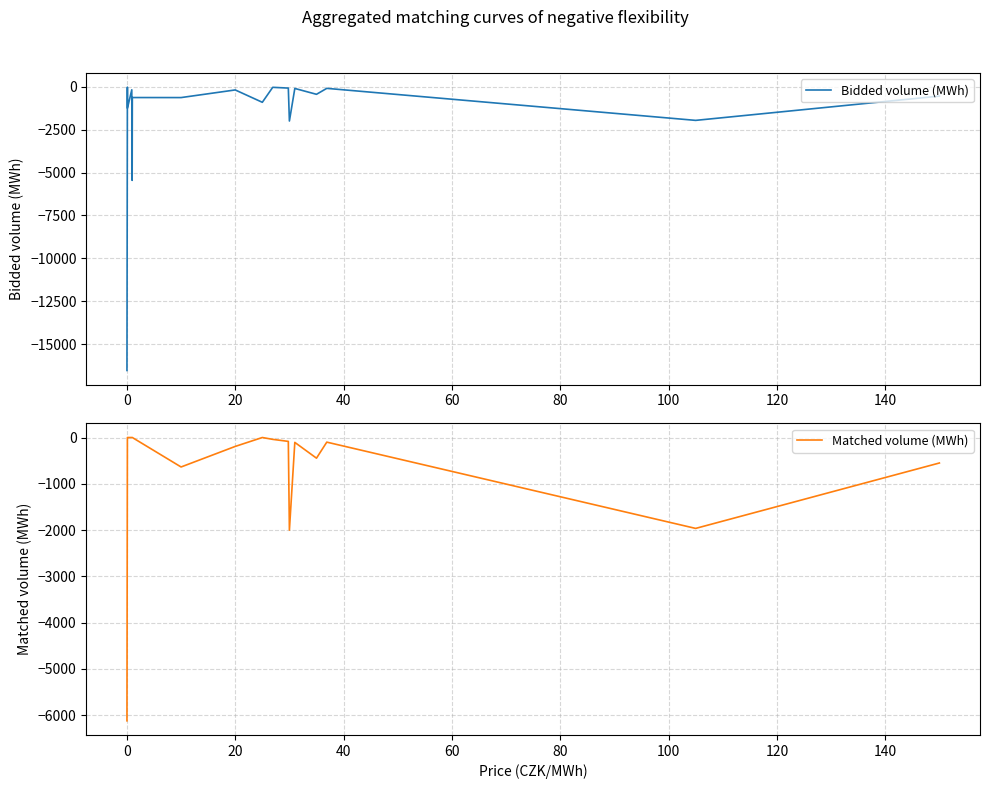

Is it true that Matched volume (MWh) equals -46.9 at 10?

False